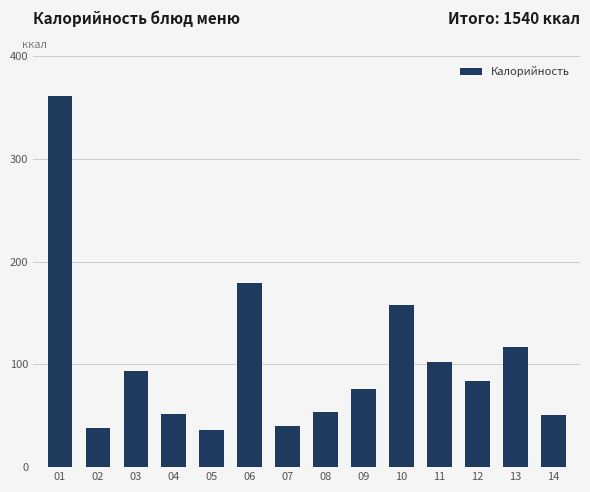

Is it true that the value at 07 is 40?

True